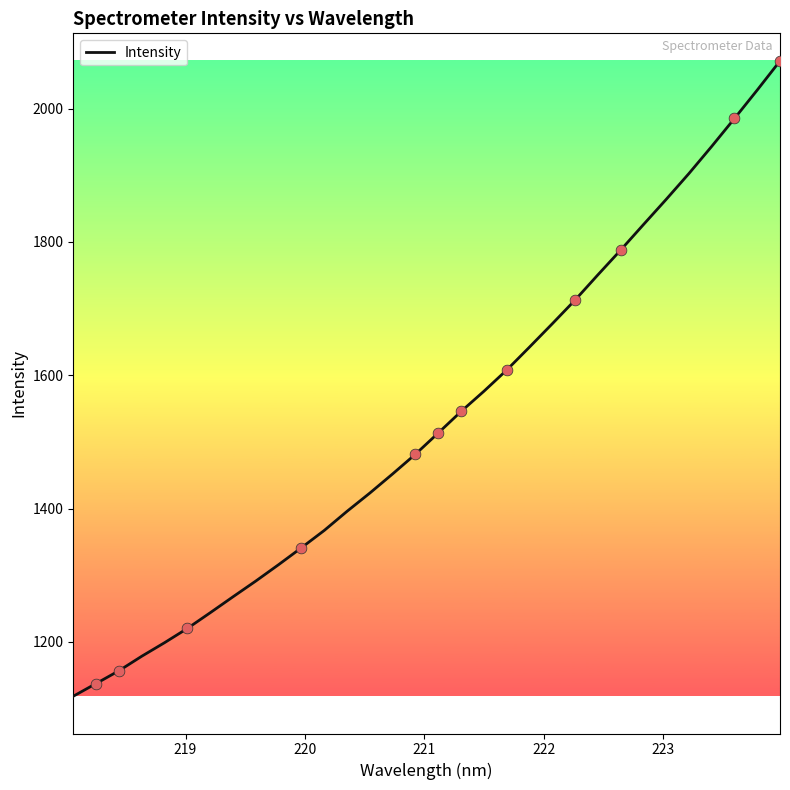

What is the minimum value shown in the chart?

1118.5